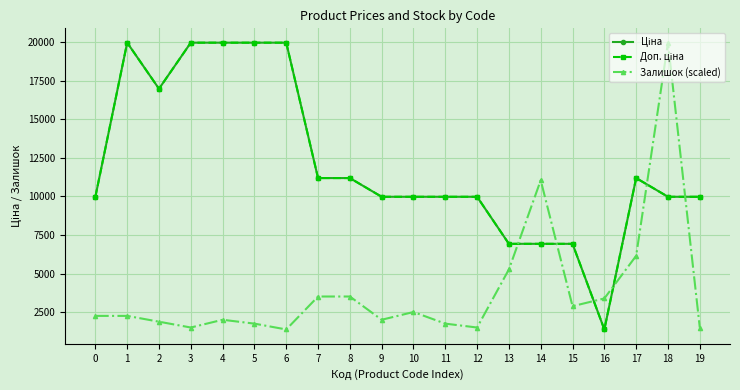

What is the difference between the highest and lowest values at 8?

7677.5